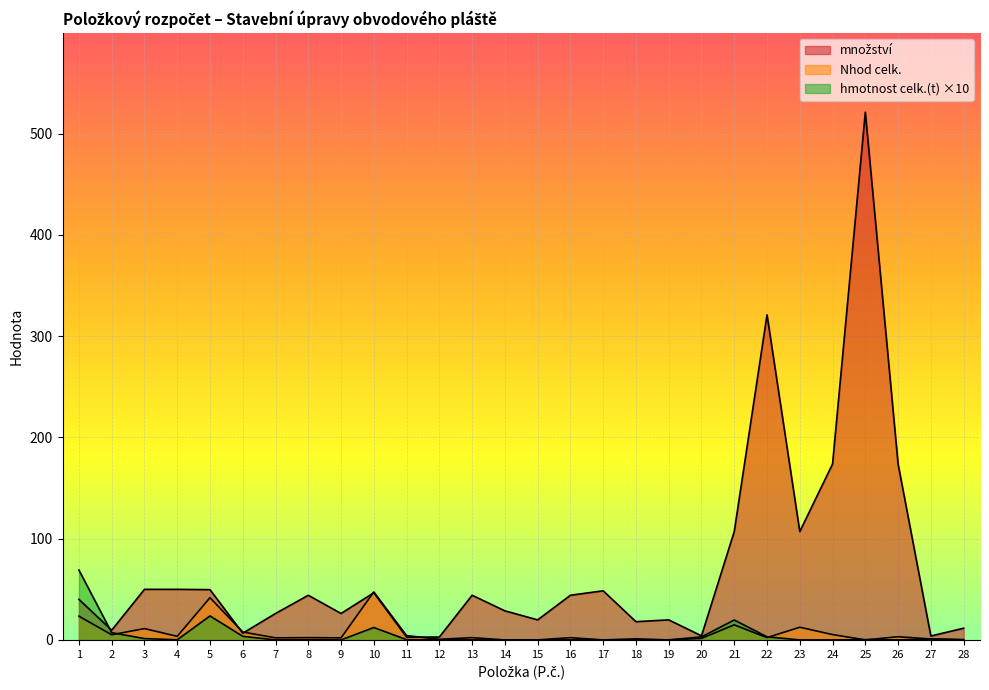

Is the value of Nhod celk. at 14 greater than the value of množství at 15?

No